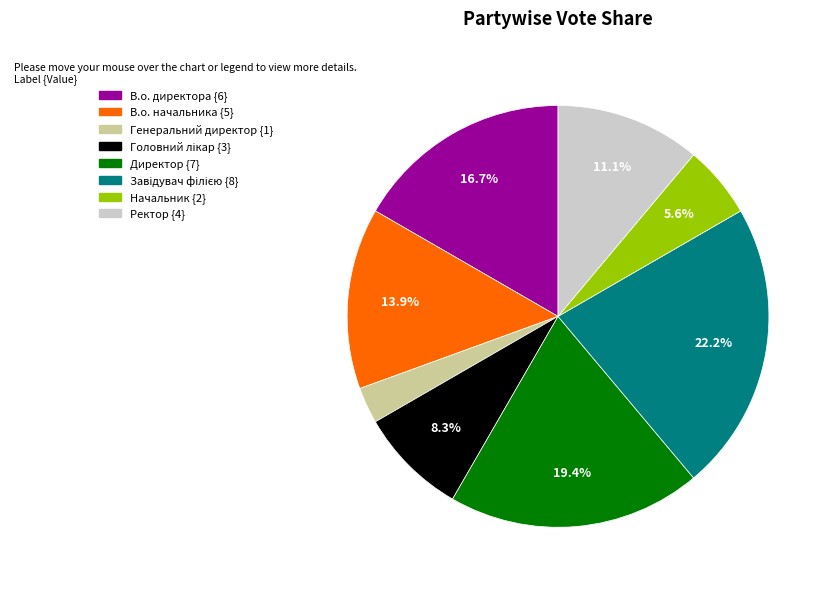

Does any single category account for the majority?

No